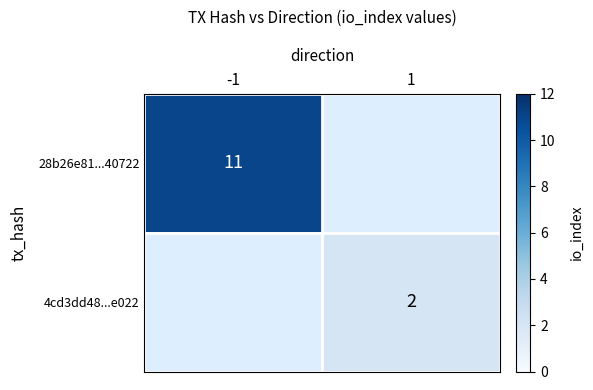

The 28b26e81...40722 series shows 15 at -1. True or false?

False